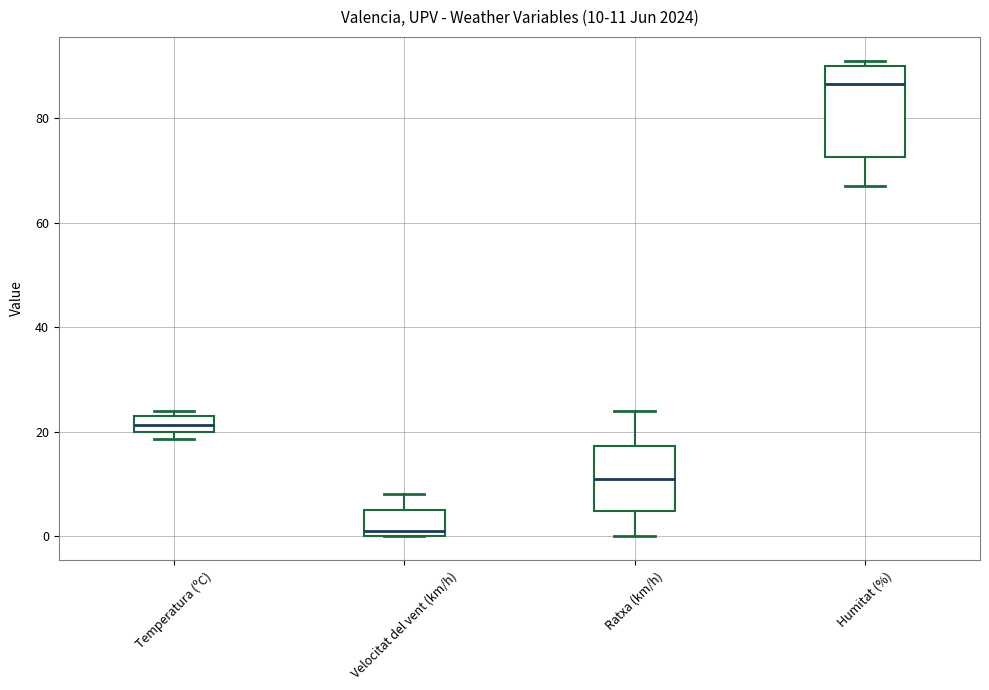

Comparing the boxes themselves (not the whiskers), which one is the tallest?

Humitat (%)